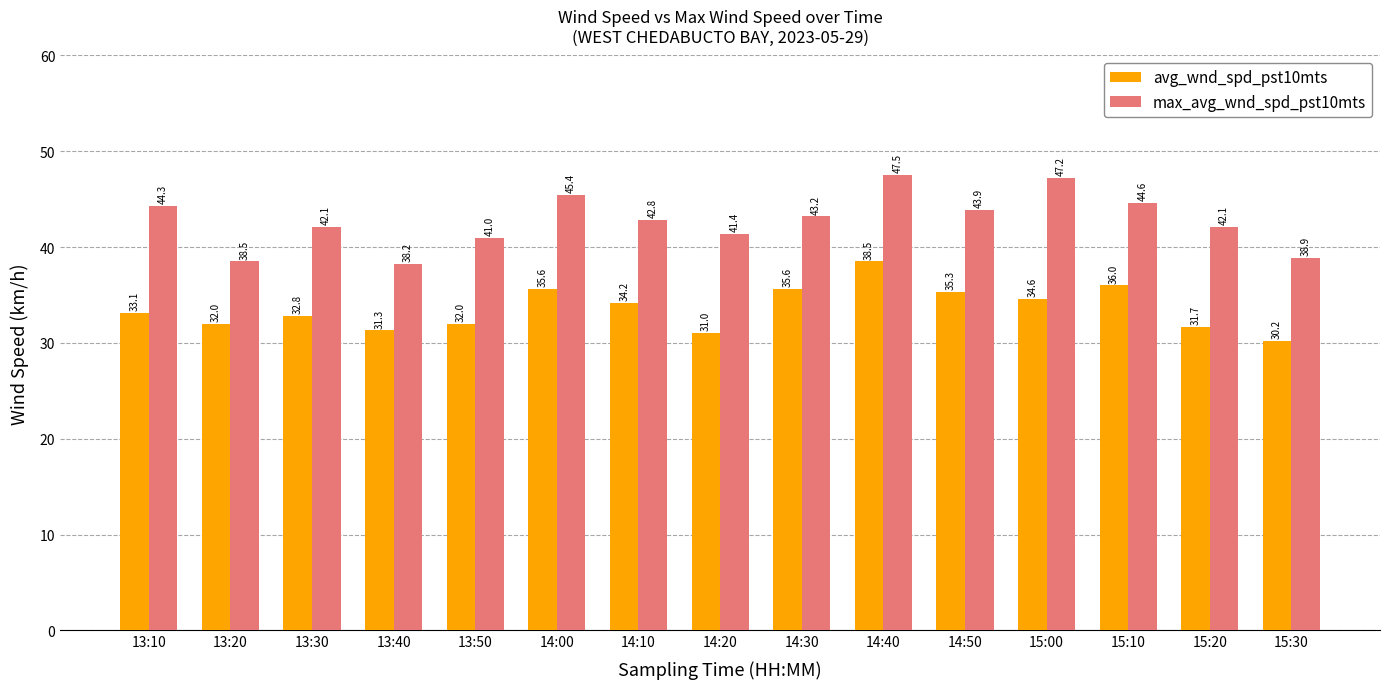

Where is avg_wnd_spd_pst10mts nearest to the value 34?

14:10